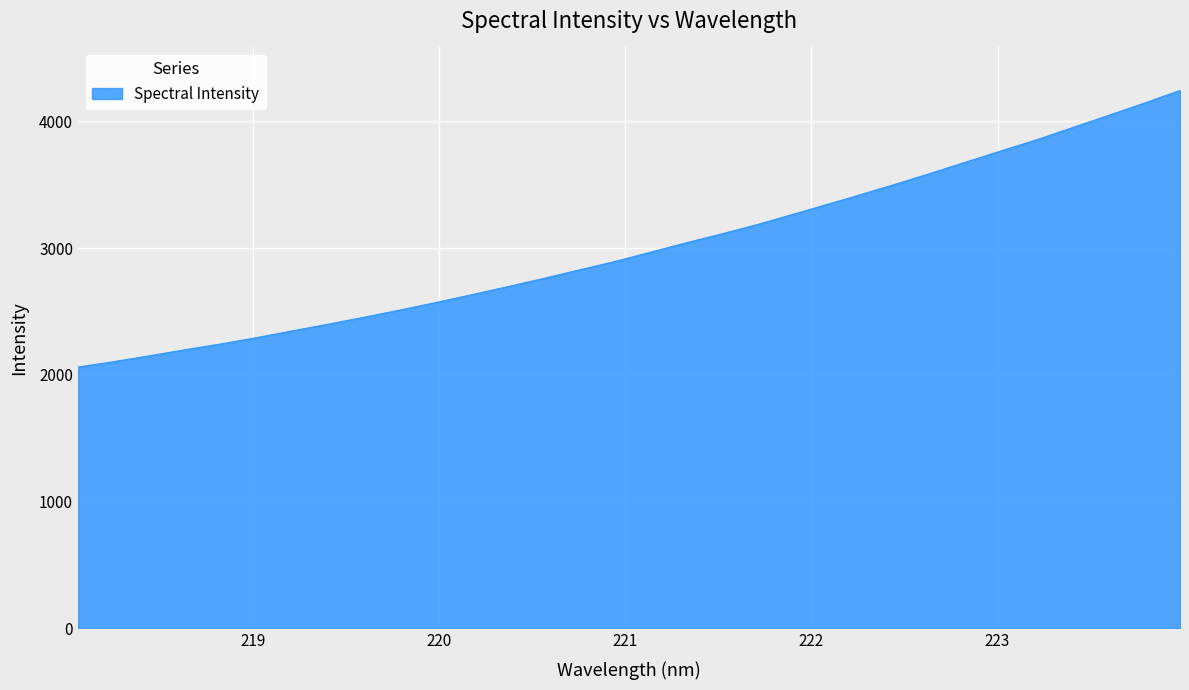

What is the smallest value displayed?

2061.5